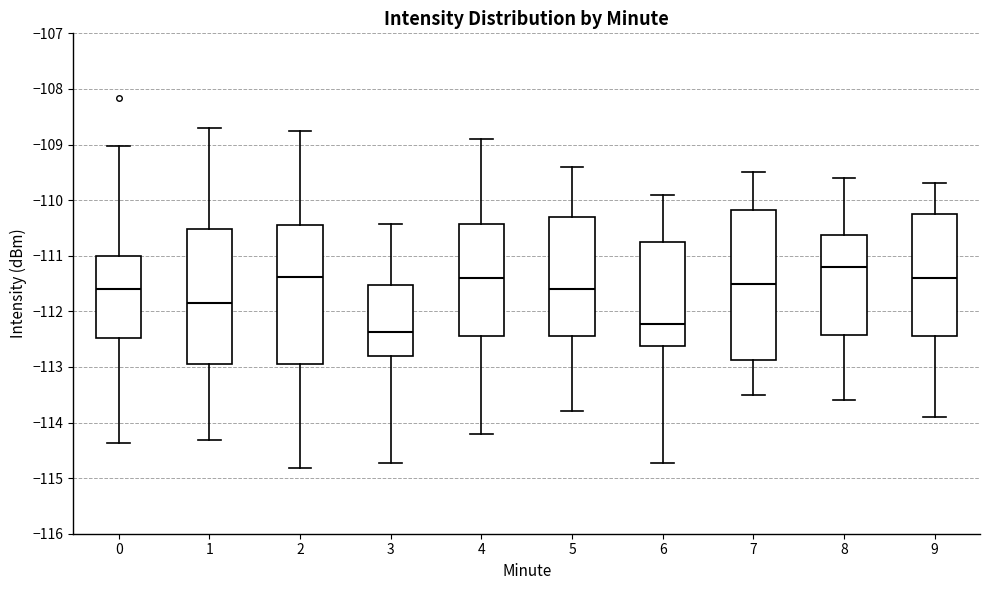

Reading left to right, read every box against the y-axis: the position of its median line, the range the box covers, and the ends of its whiskers. The values are not printed on the chart, so give them approximately, as read against the axis.

0: median -111.6, box -112.5 to -111.0, whiskers -114.4 to -109.0
1: median -111.9, box -113.0 to -110.5, whiskers -114.3 to -108.7
2: median -111.4, box -112.9 to -110.4, whiskers -114.8 to -108.8
3: median -112.4, box -112.8 to -111.5, whiskers -114.7 to -110.4
4: median -111.4, box -112.4 to -110.4, whiskers -114.2 to -108.9
5: median -111.6, box -112.4 to -110.3, whiskers -113.8 to -109.4
6: median -112.2, box -112.6 to -110.8, whiskers -114.7 to -109.9
7: median -111.5, box -112.9 to -110.2, whiskers -113.5 to -109.5
8: median -111.2, box -112.4 to -110.6, whiskers -113.6 to -109.6
9: median -111.4, box -112.4 to -110.2, whiskers -113.9 to -109.7